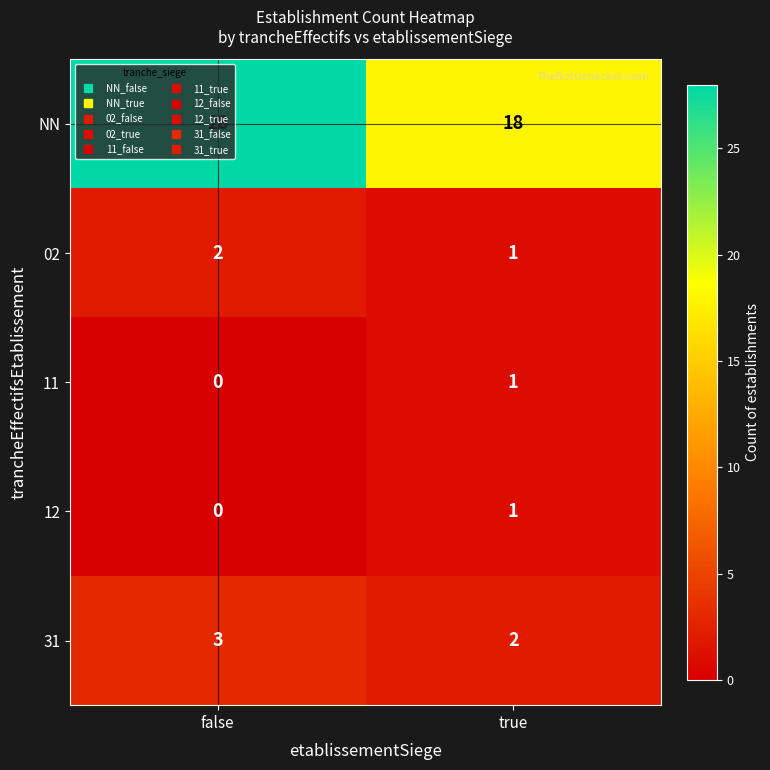

What is the sum of the 31 values at true and false?

5